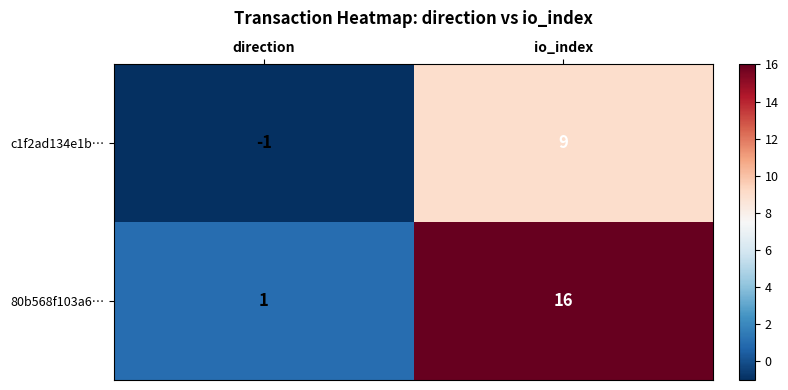

At how many categories does at least one series exceed 6?

1